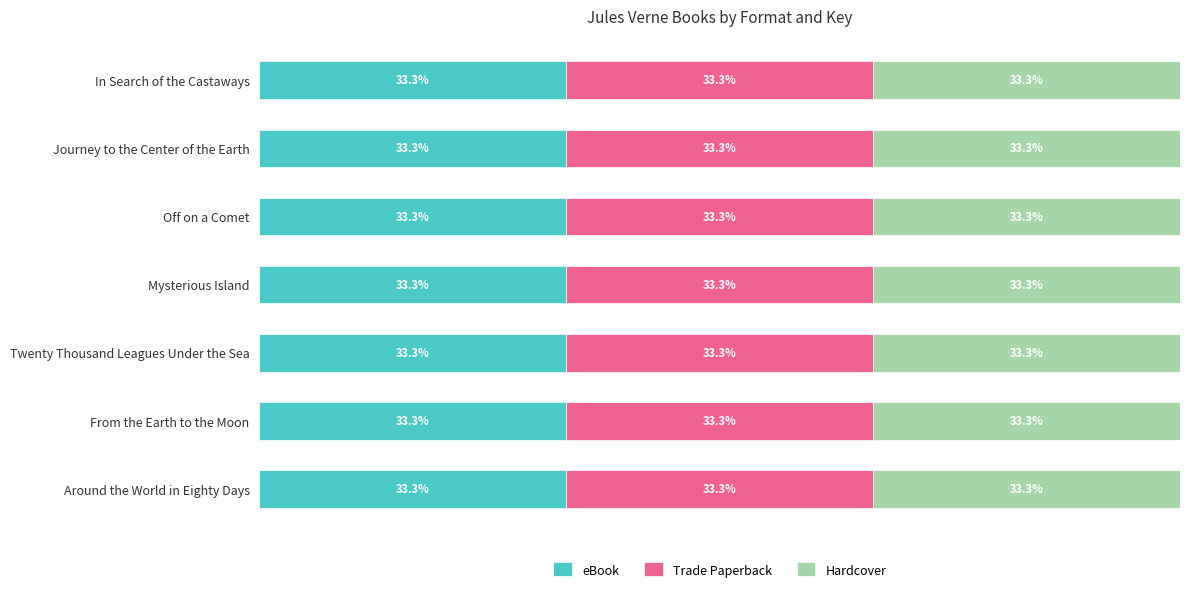

At which category is the sum across all series the highest?

In Search of the Castaways